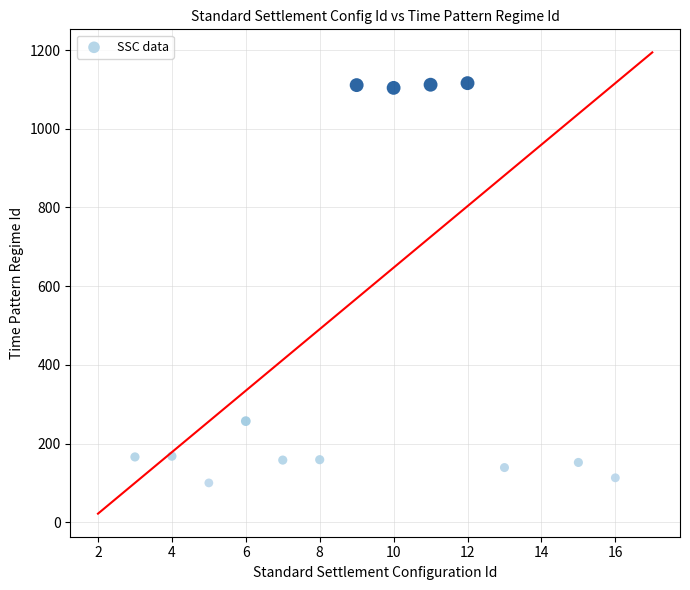

What is the range of X values (max minus min)?

13